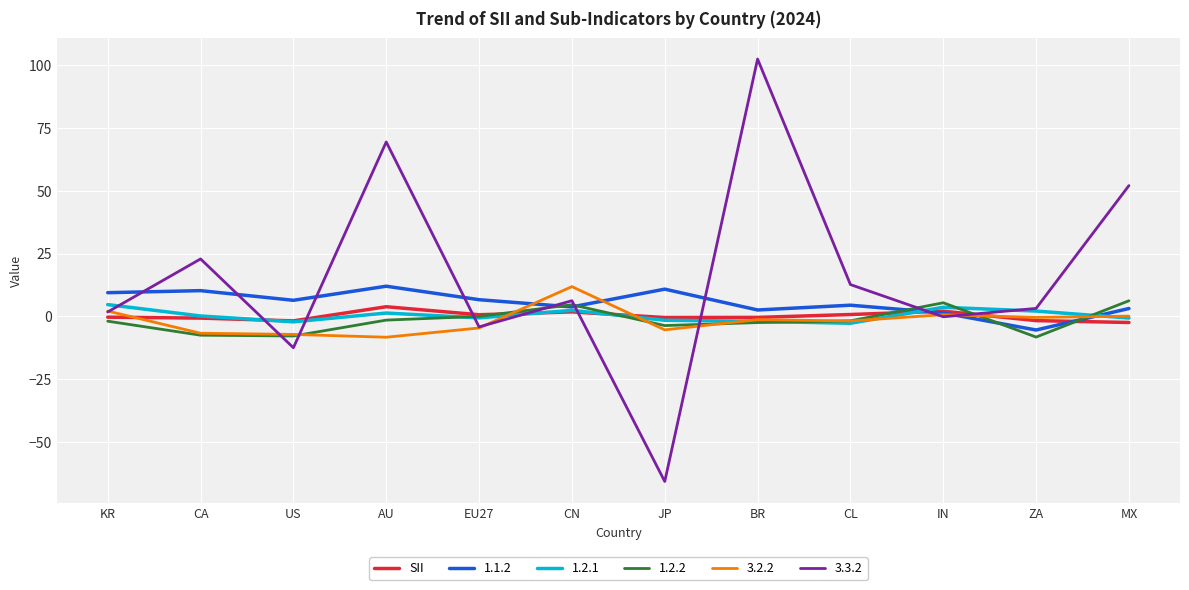

True or false: 3.3.2 has a value of 44.9 at AU.

False